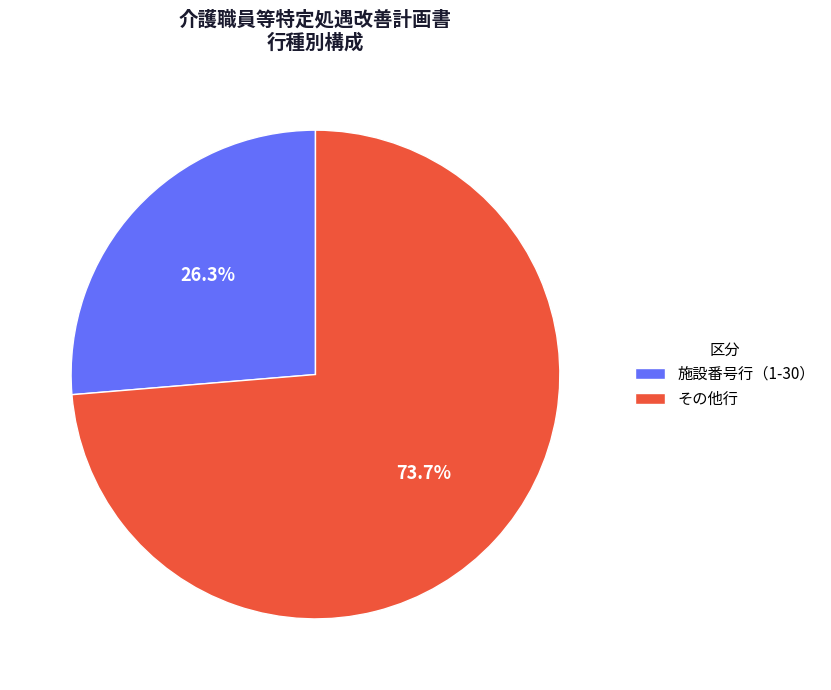

Is the sum of 施設番号行（1-30） and その他行 greater than half?

Yes